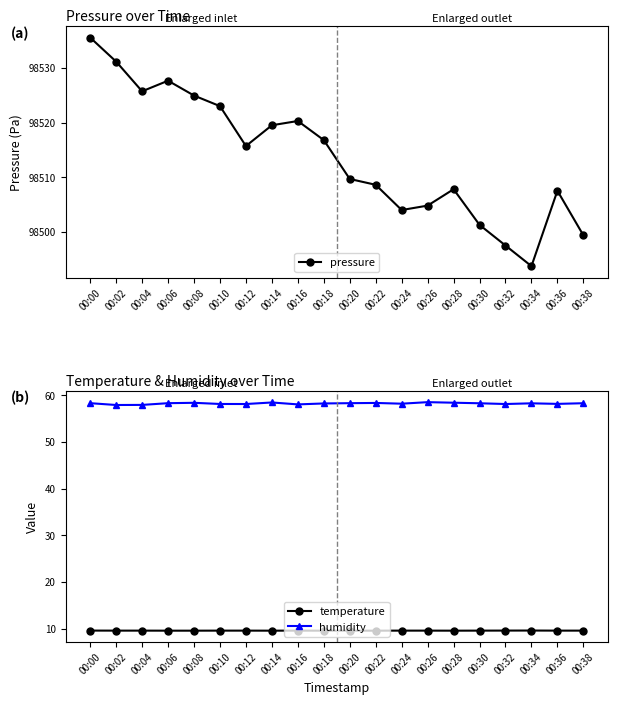

What is the sum of the temperature values at 00:14 and 00:16?

19.2